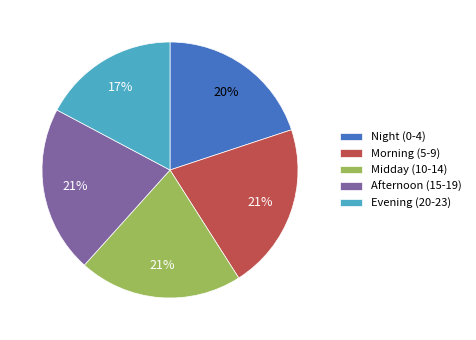

To the nearest percent, what is the difference between the largest and smallest slice percentages?

4%